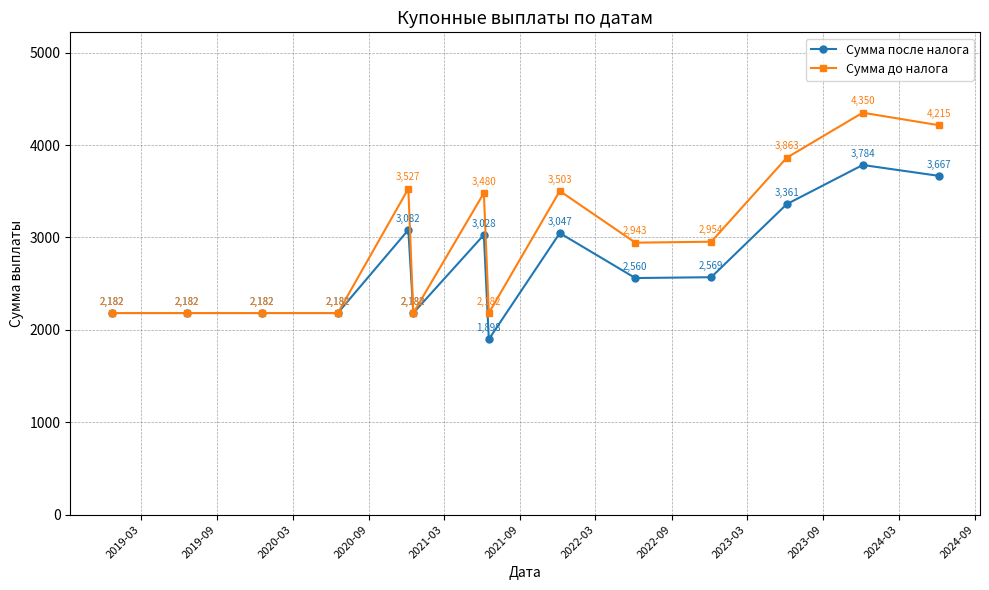

At how many categories does at least one series exceed 2135?

14